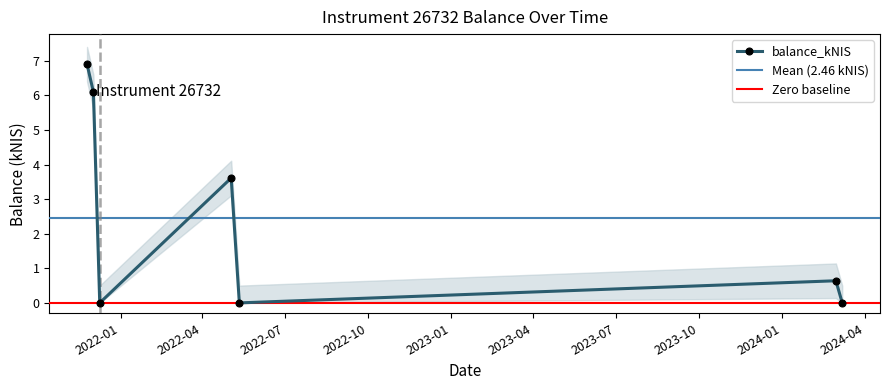

Rank the categories by value from lowest to highest.

2021-12-09, 2022-05-12, 2024-03-07, 2024-02-29, 2022-05-03, 2021-12-02, 2021-11-25